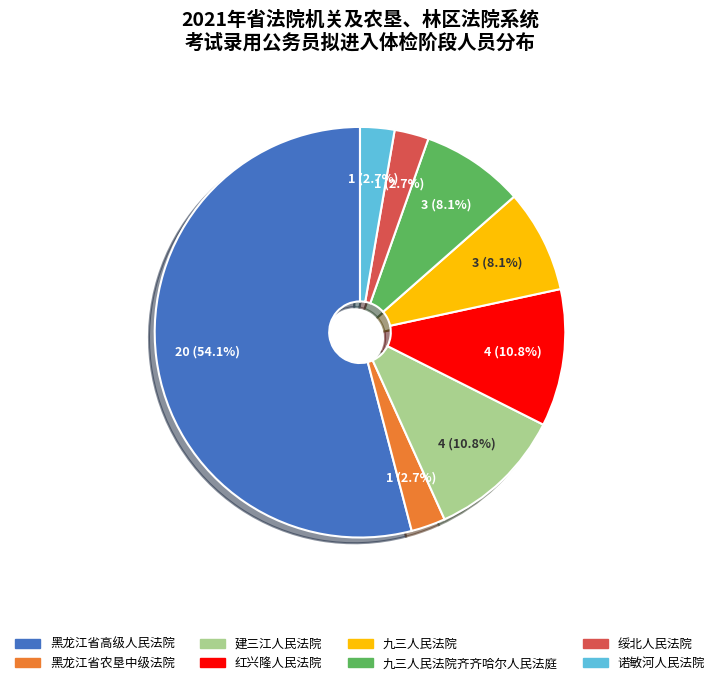

Is it true that 诺敏河人民法院 is 13% of the pie?

False